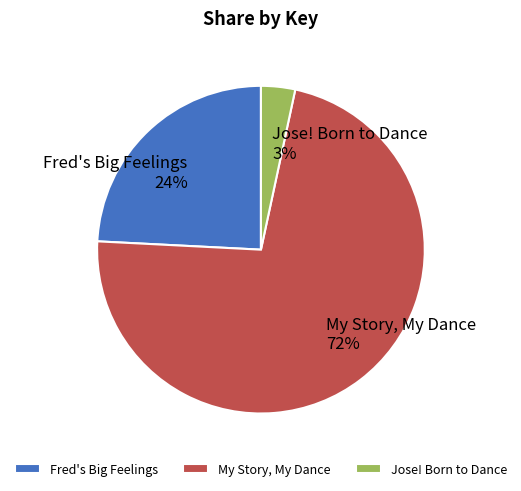

Is it true that My Story, My Dance is 83% of the pie?

False